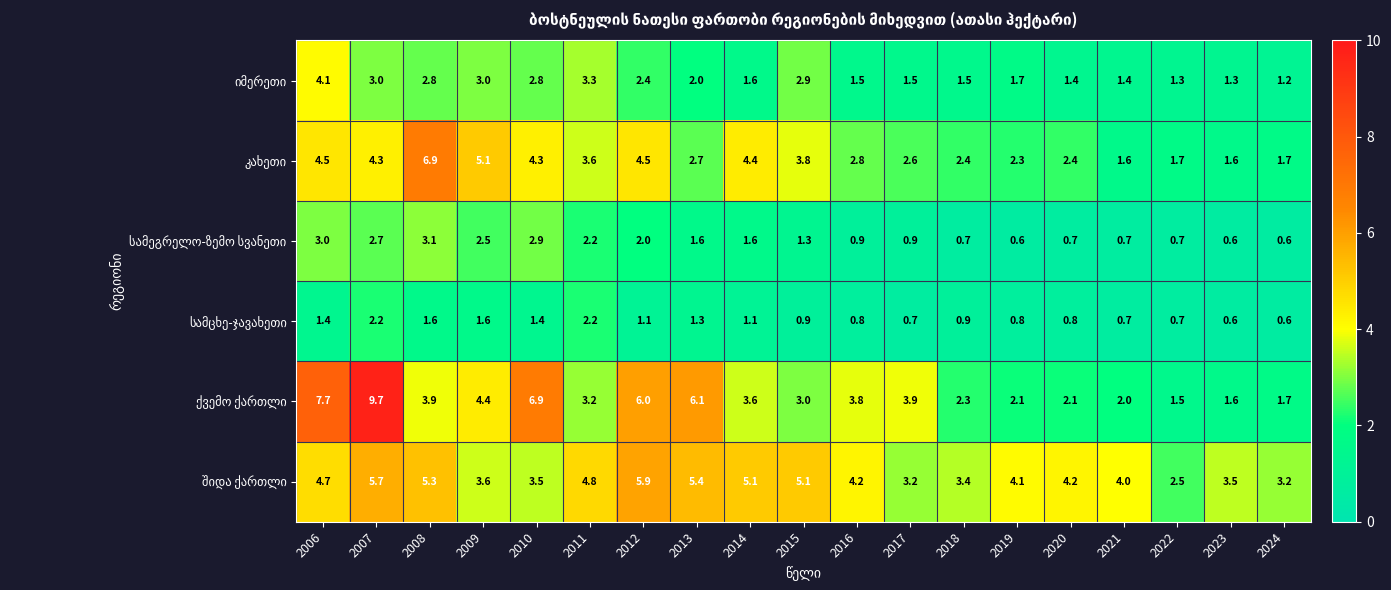

How many distinct data groups are displayed?

6